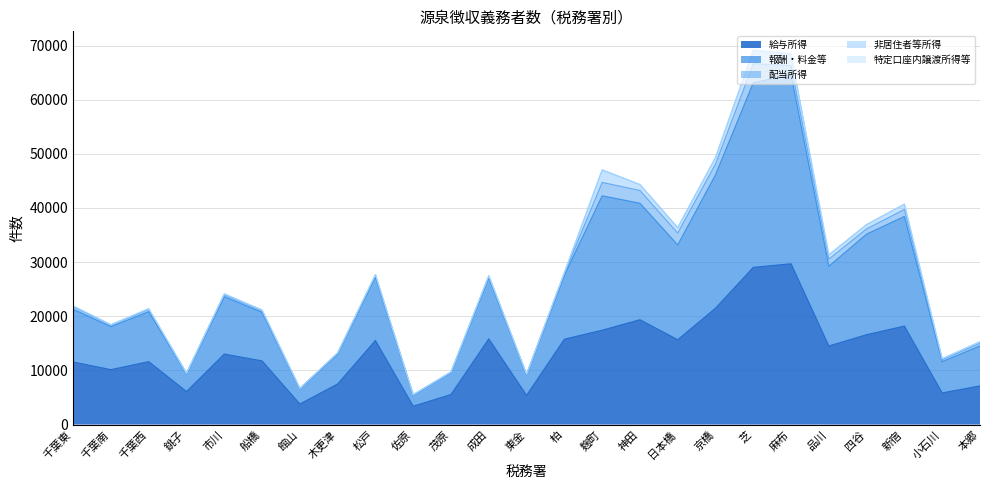

True or false: 特定口座内譲渡所得等 and 配当所得 intersect in this chart.

False